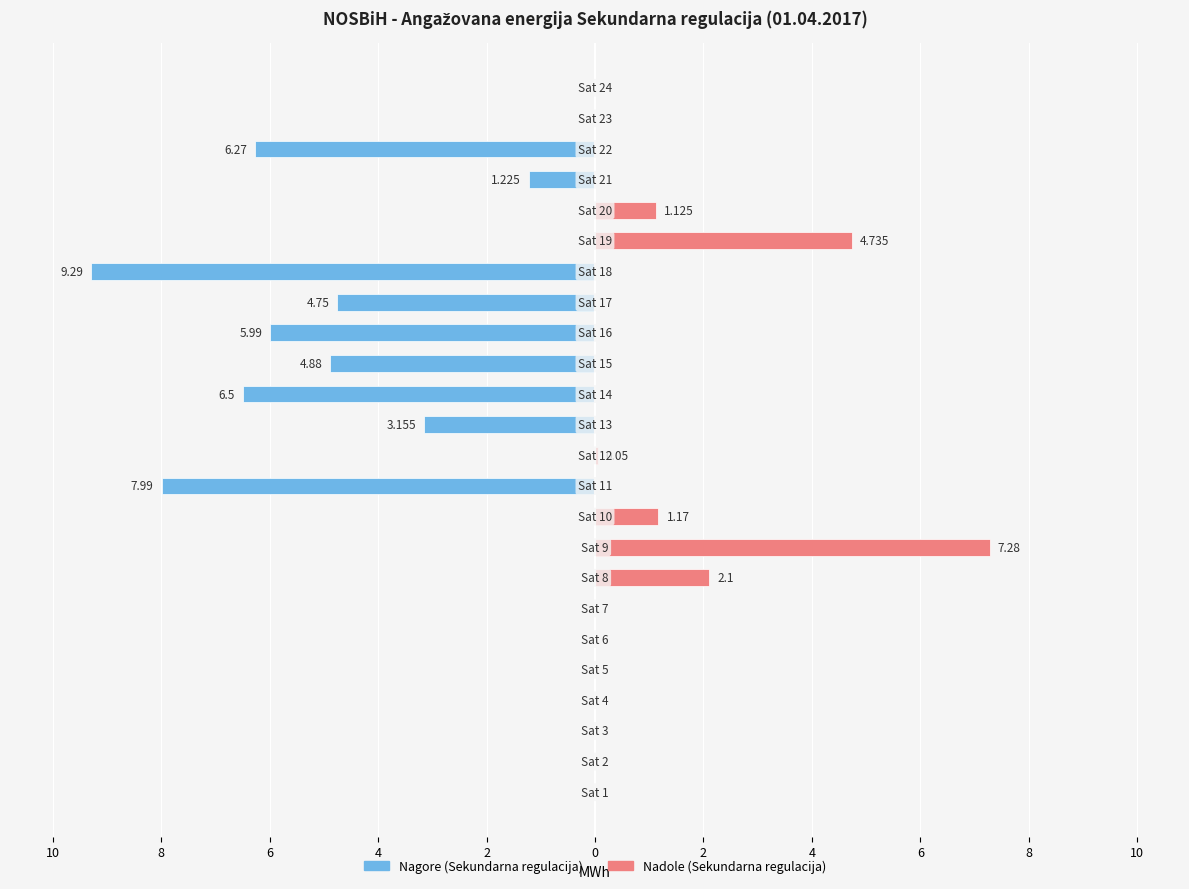

What is the sum of all Nadole (Sekundarna regulacija) values?

16.5